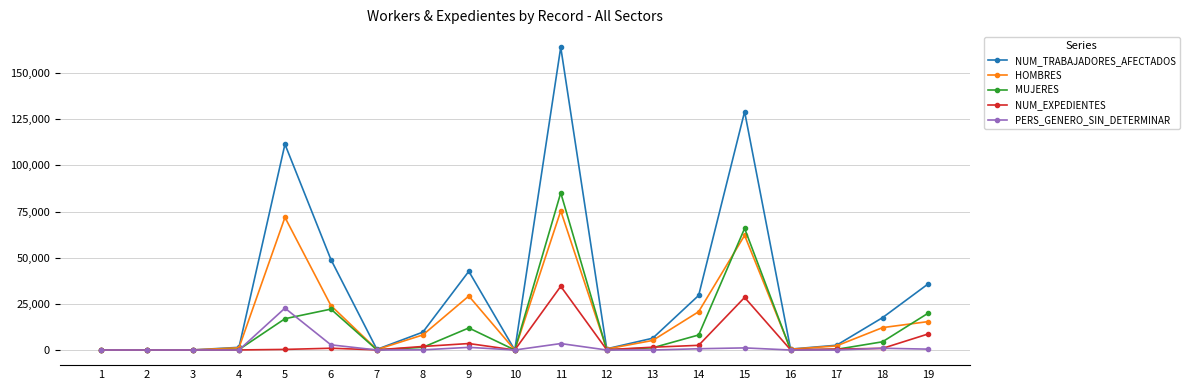

Is the value of PERS_GENERO_SIN_DETERMINAR at 18 greater than the value of MUJERES at 15?

No